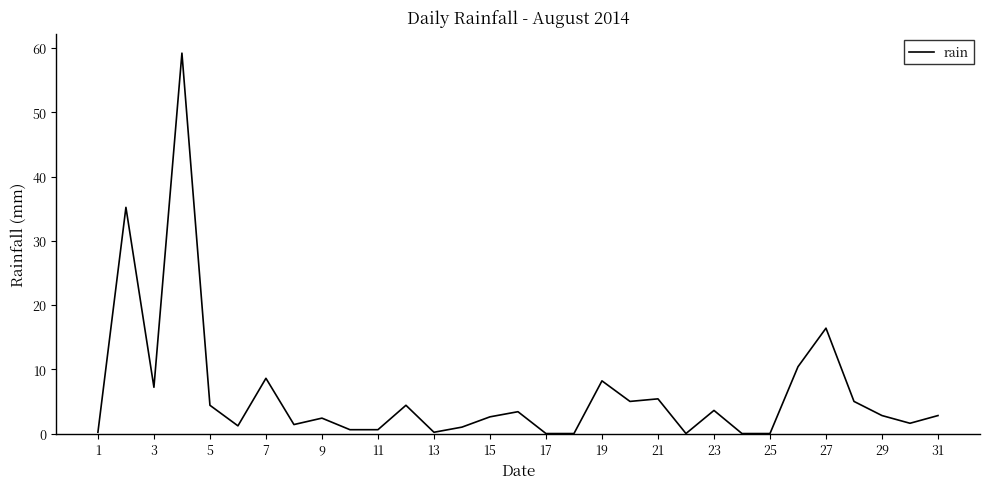

What is the maximum value shown in the chart?

59.2